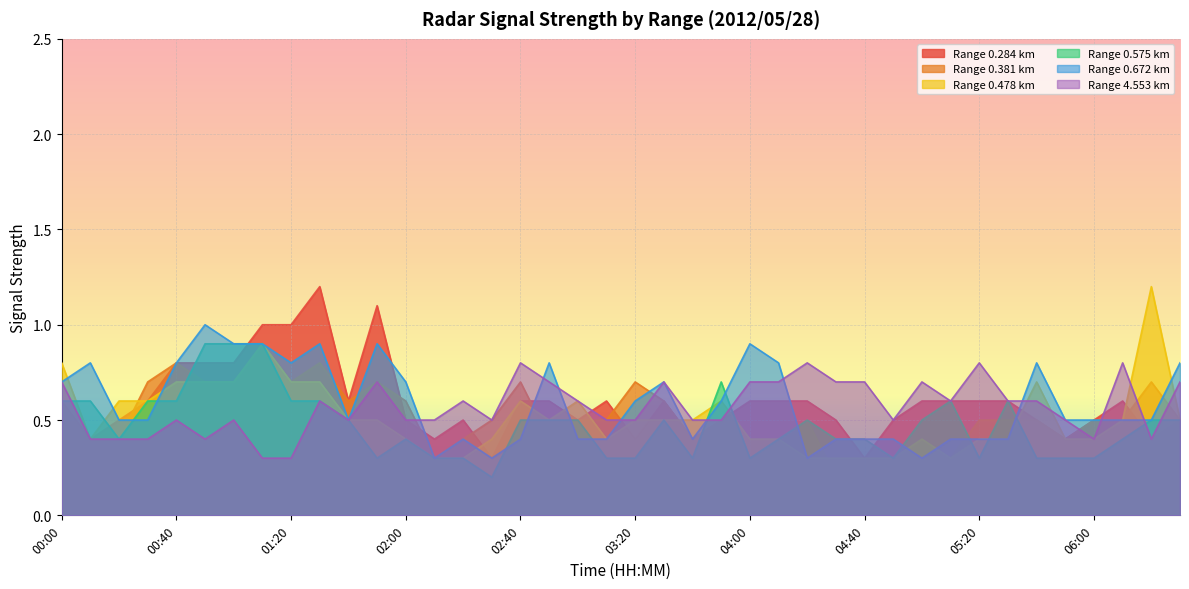

True or false: 0.284 has a value of 0.8 at 00:50.

True